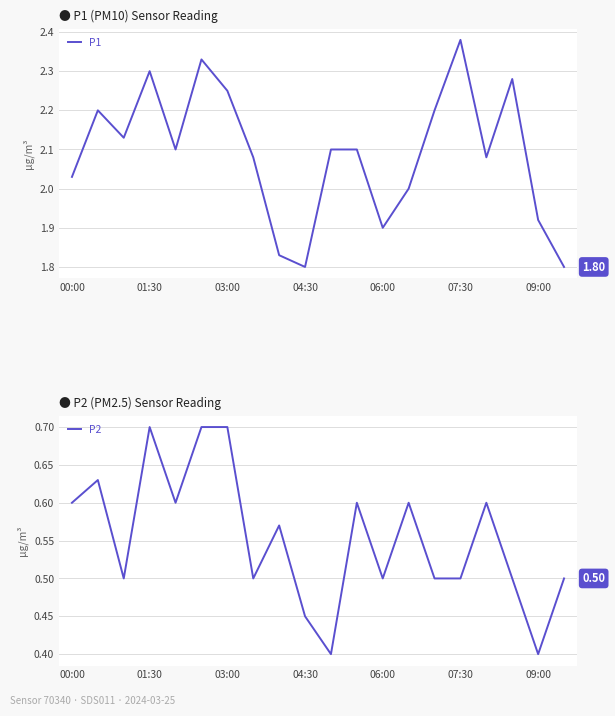

The value of P1 at 07:30 is 3.8. True or false?

False